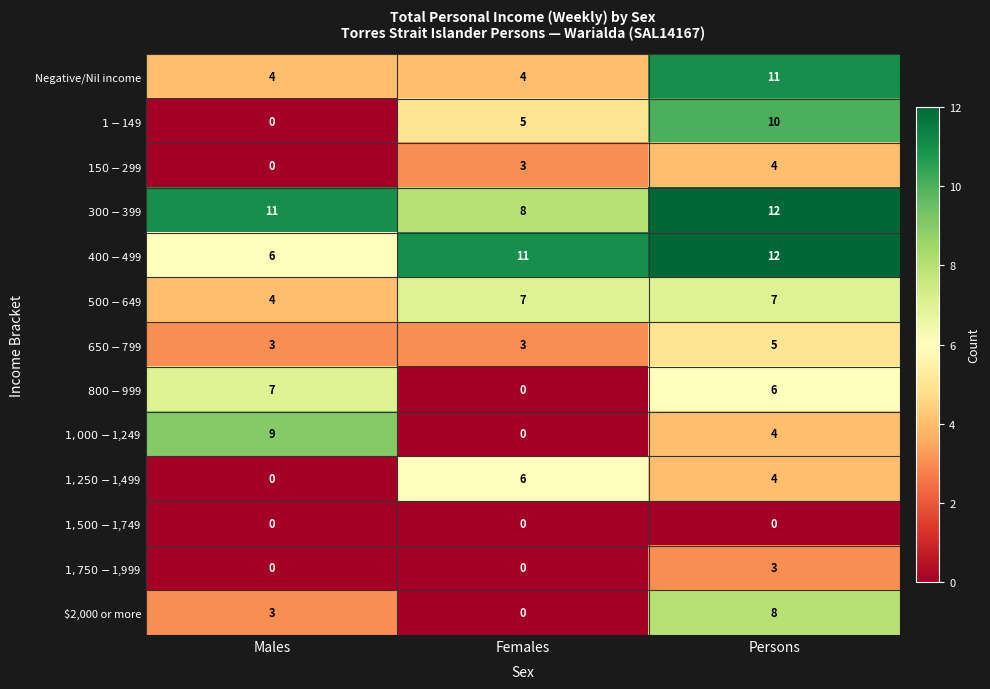

At which category does the chart reach its peak across all series?

Persons